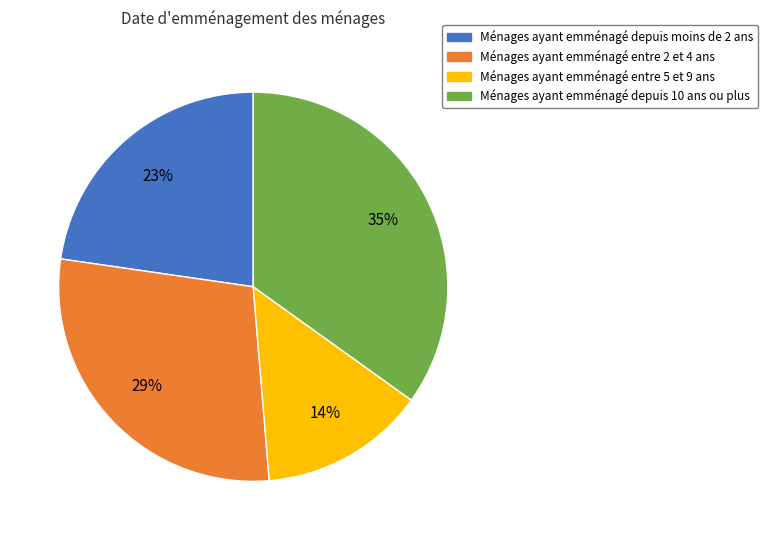

To the nearest percent, what is the difference between the largest and smallest slice percentages?

21%